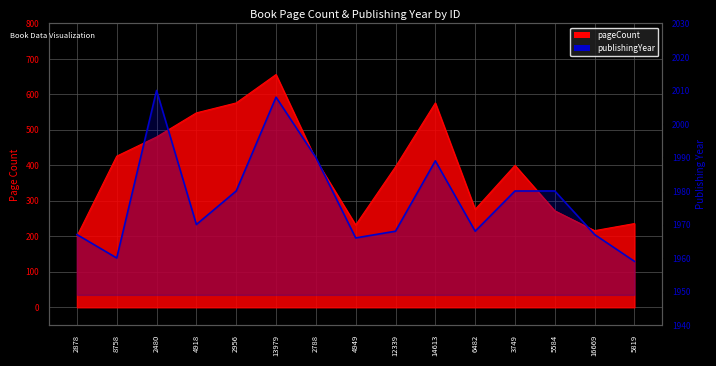

Reading right to left, extract all data points from this chart.

5819=1959	16669=1967	5584=1980	3749=1980	6482=1968	14613=1989	12339=1968	4949=1966	2788=1990	13979=2008	2956=1980	4918=1970	2480=2010	8758=1960	2878=1967